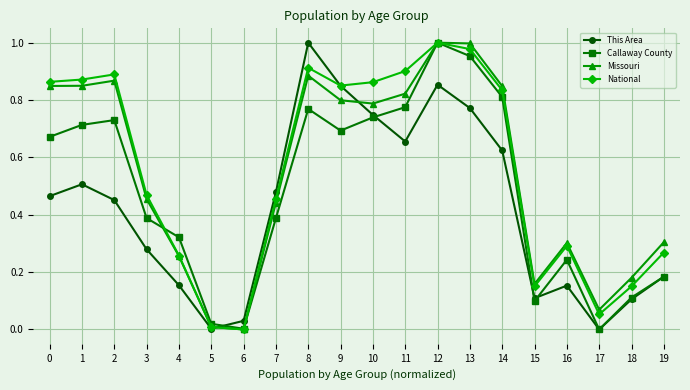

What are all the series names shown in the legend?

This Area, Callaway County, Missouri, National